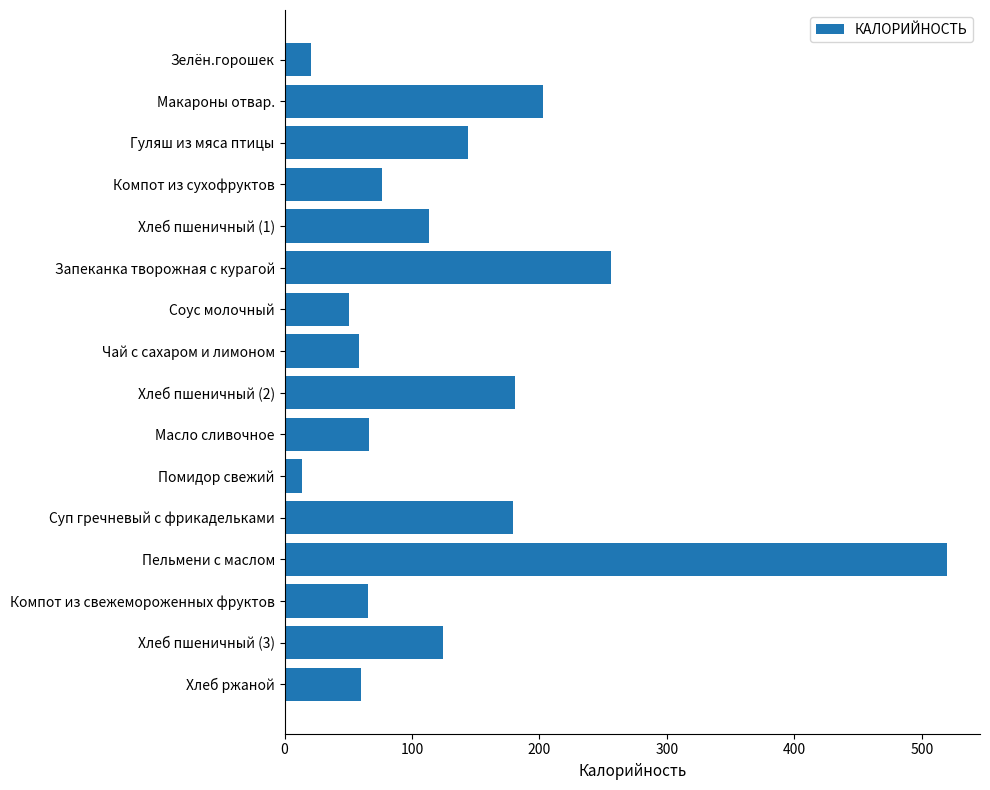

What is the difference between the second highest and minimum values?

242.0